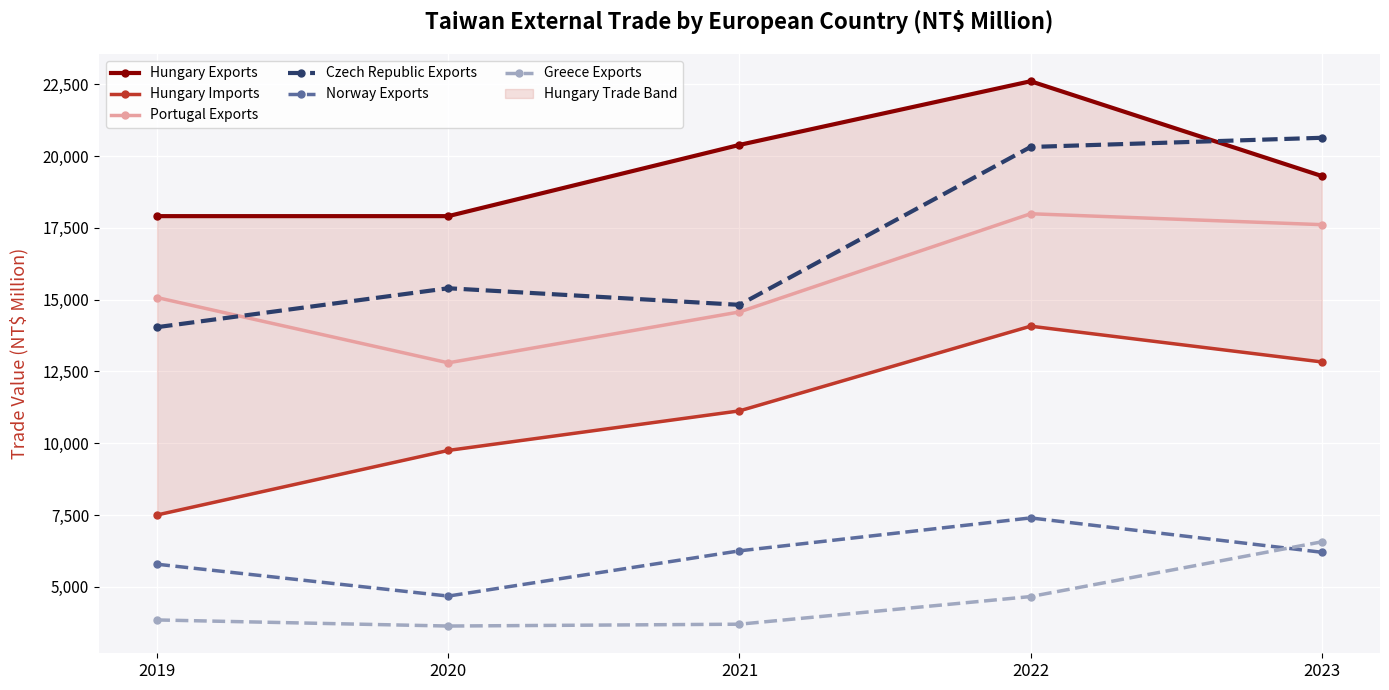

Is it true that Czech Republic Exports equals 20315 at 2022?

True